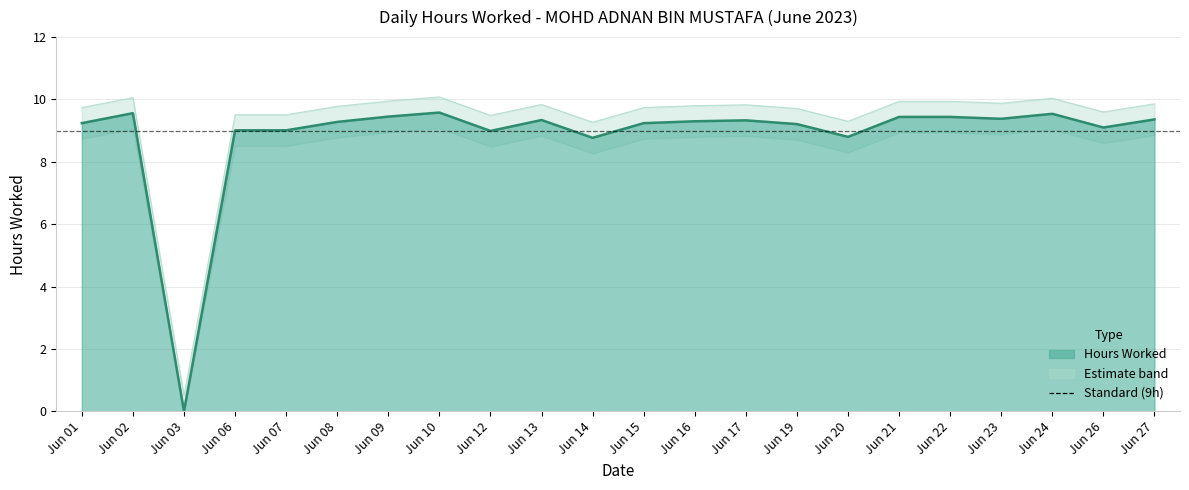

Rank the series at Jun 21 from highest to lowest value.

Upper Band, Hours Worked